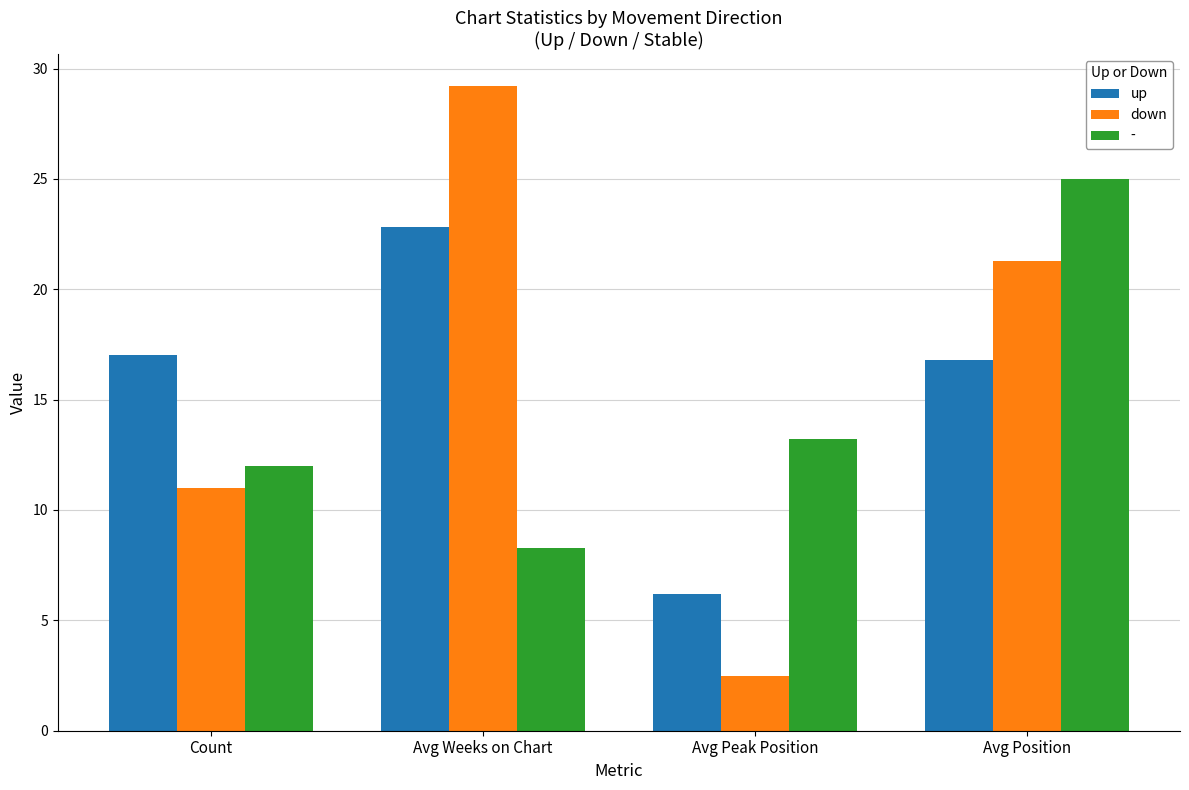

How many groups of bars are there?

4